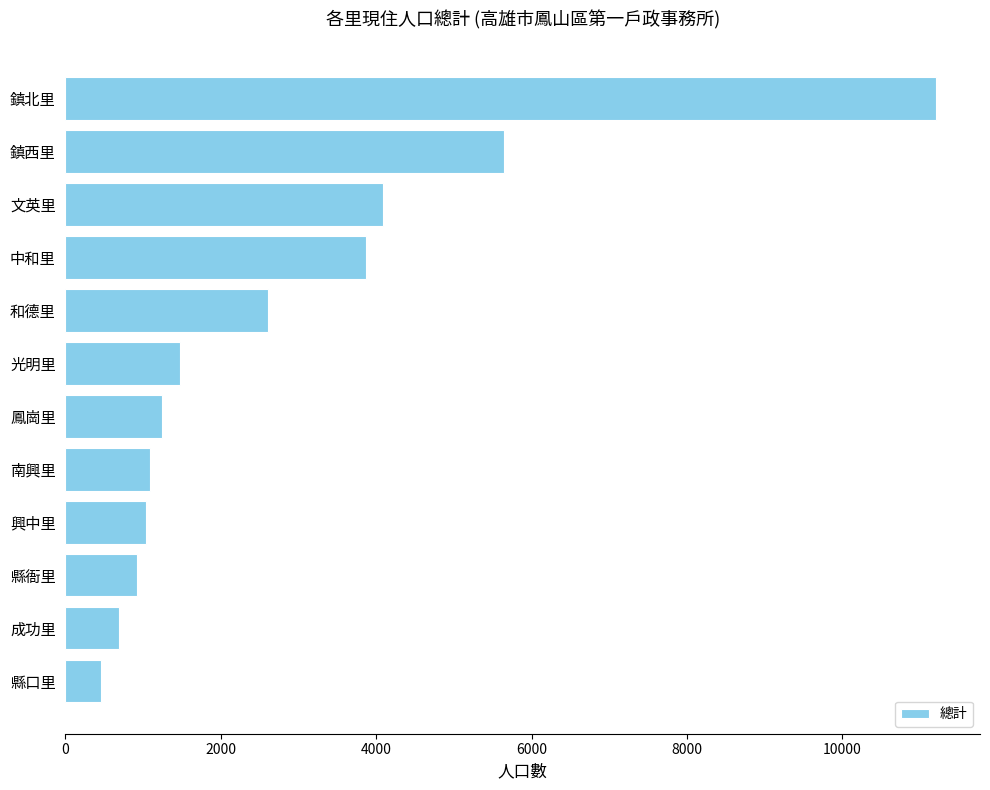

Which has a higher value, 鎮西里 or 和德里?

鎮西里